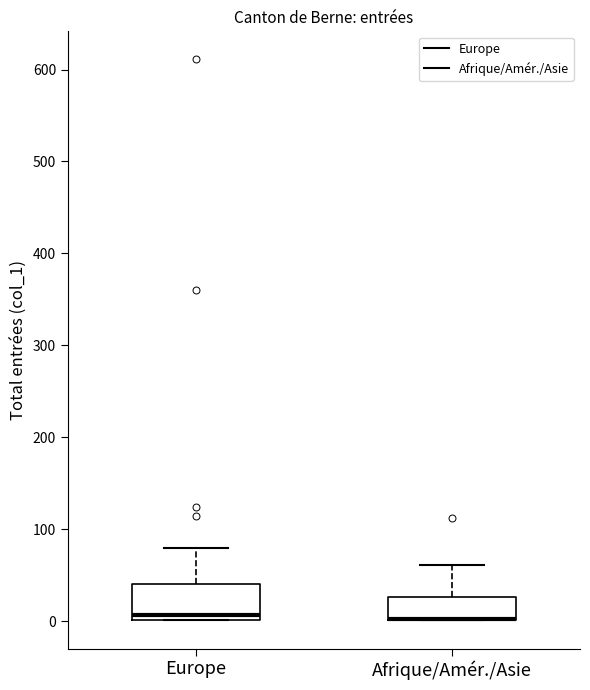

Reading left to right, transcribe this box plot: for each box, give where its median line is, the range the box spans, and where its two whiskers end, as read against the y-axis. The values are not printed on the chart, so give them approximately, as read against the axis.

Europe: median 10, box 0 to 40, whiskers 0 to 80
Afrique/Amér./Asie: median 0 (drawn on the box's lower edge), box 0 to 30, whiskers 0 to 60